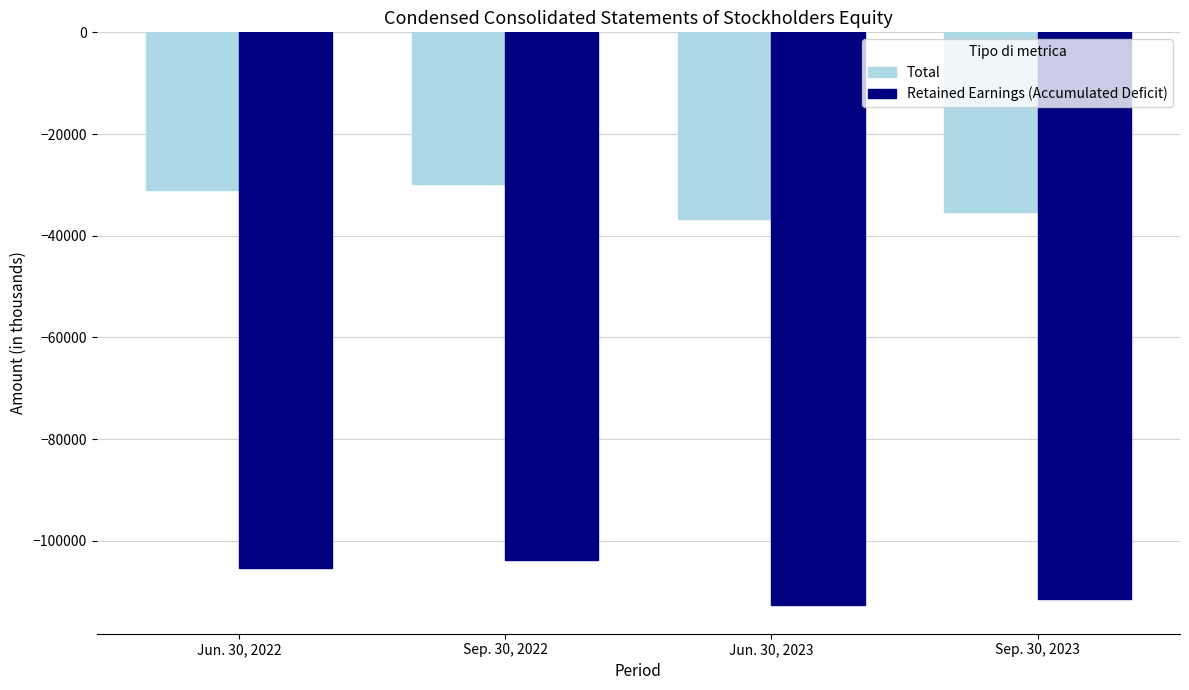

How many groups of bars are there?

4